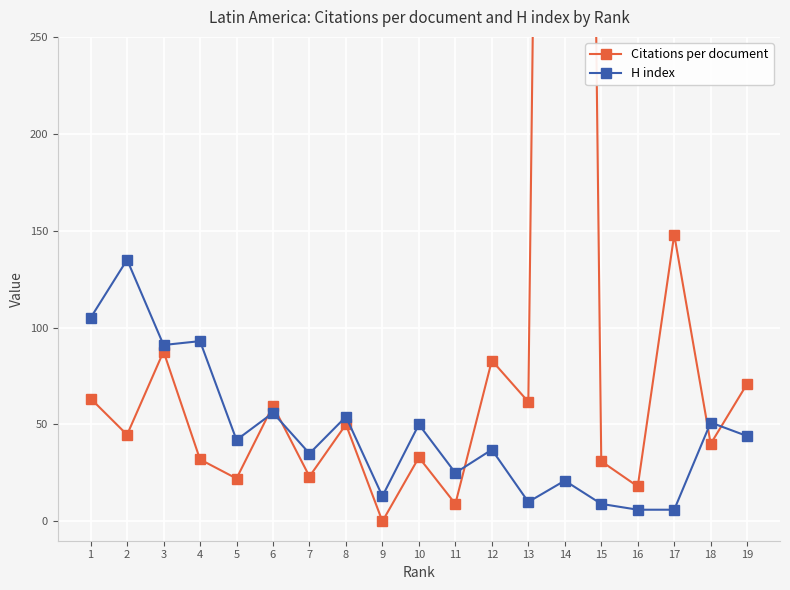

The Citations per document series shows 1617.5 at 14. True or false?

True